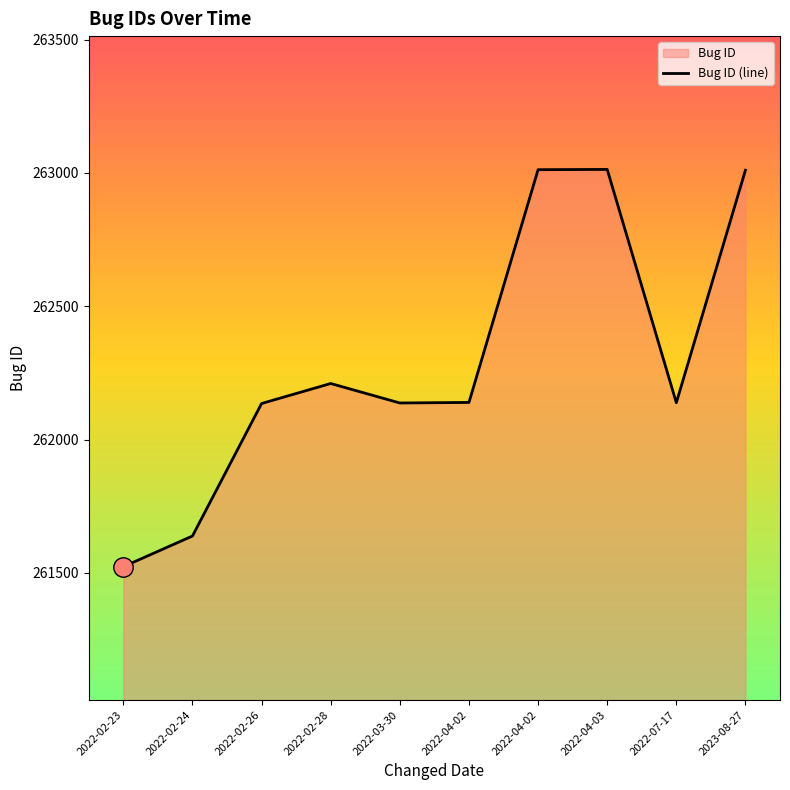

What is the approximate value at 2022-02-24, to the nearest 10?

261640